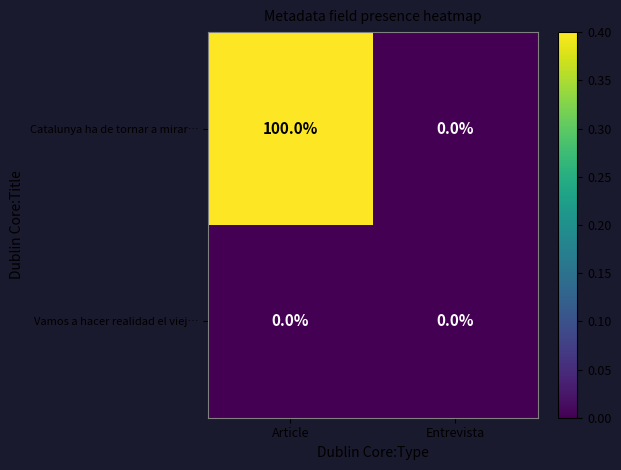

Which category has the lowest value in the Catalunya ha de tornar a mirar… series?

Entrevista